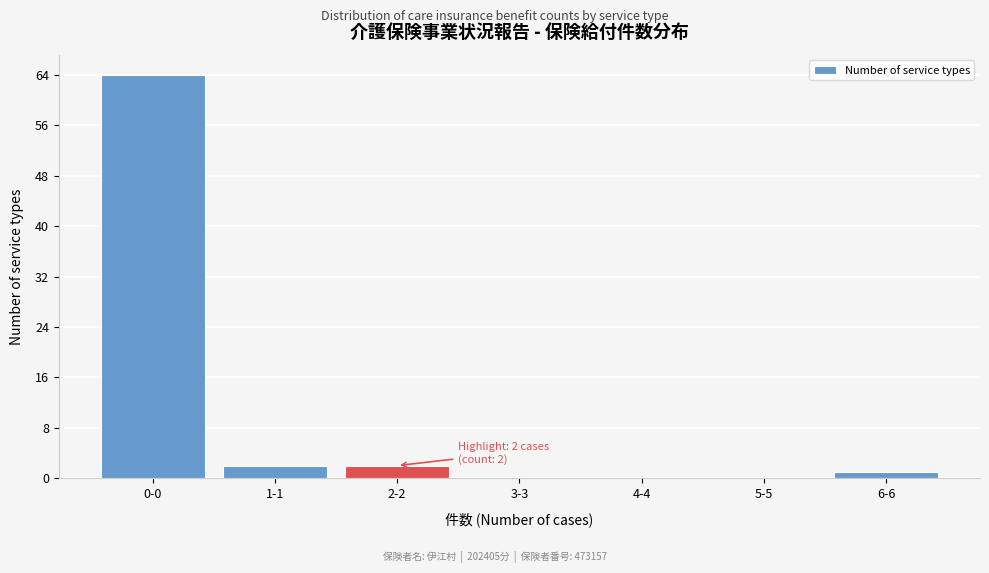

Reading left to right, list all the values displayed in this chart.

0-0=64	1-1=2	2-2=2	3-3=0	4-4=0	5-5=0	6-6=1